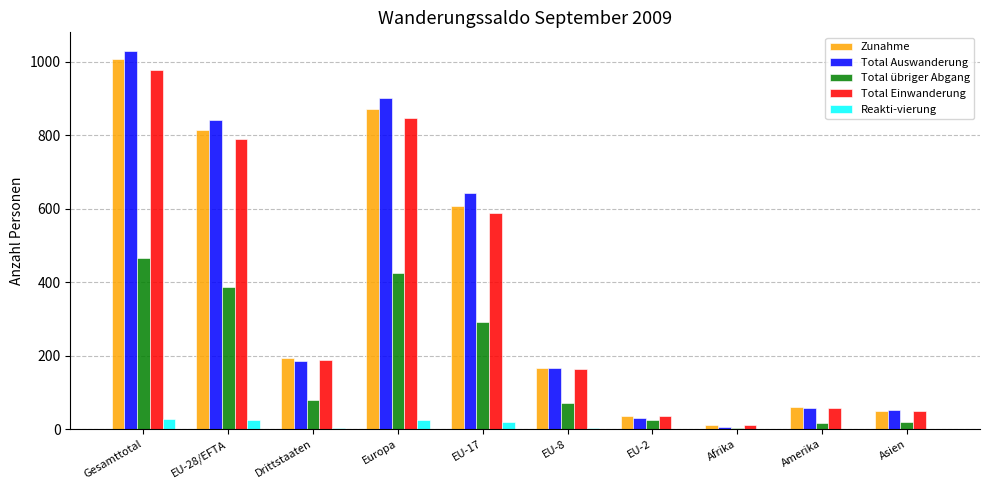

What is the greatest value displayed?

1029